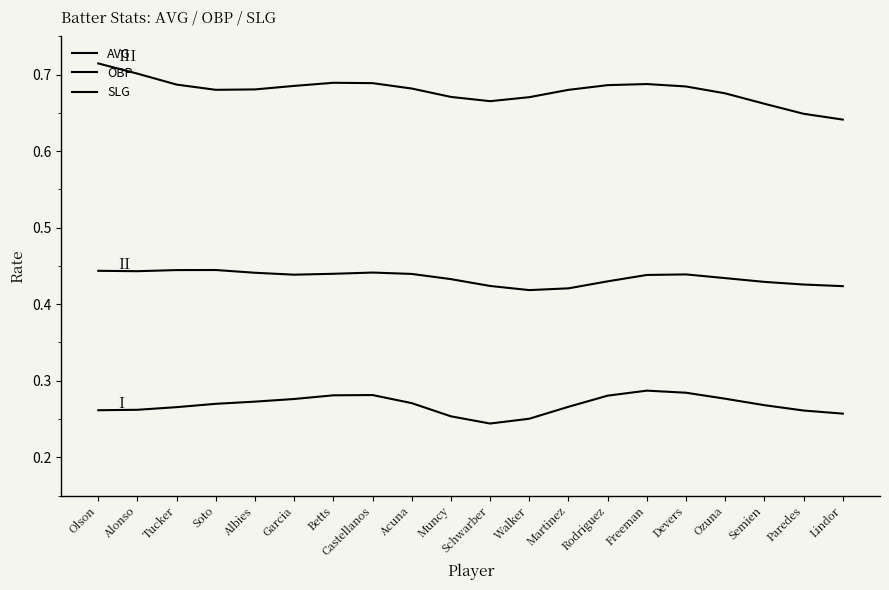

Is this an area chart (filled region under the line)?

No